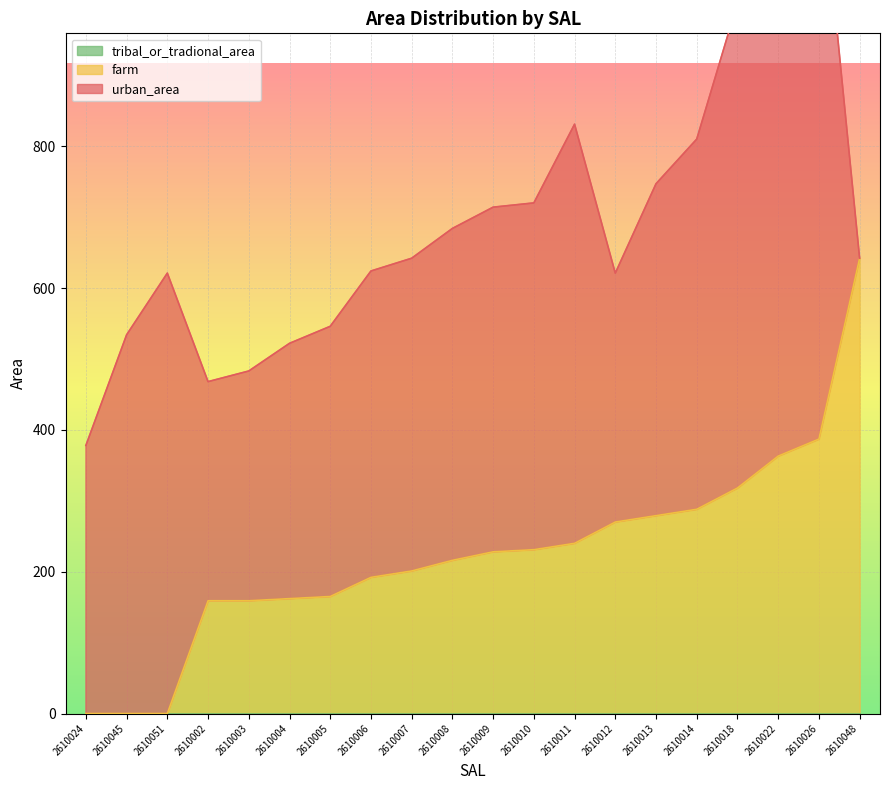

True or false: farm and urban_area cross at least once.

True